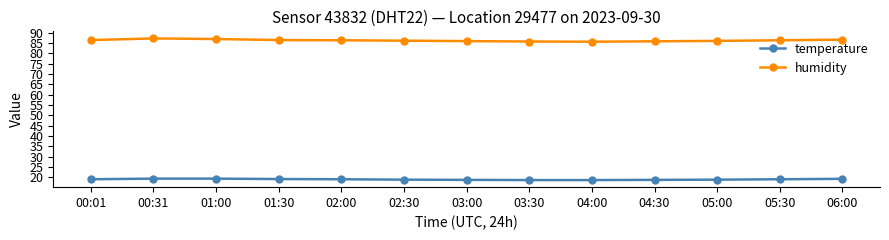

How many lines are shown in the chart?

2